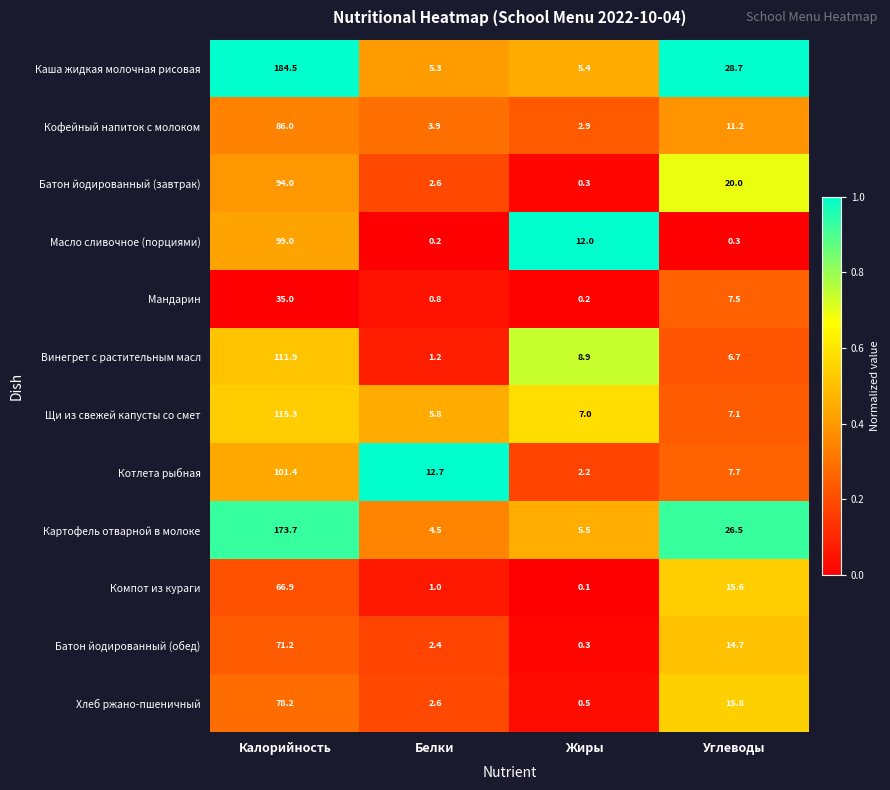

Rank the series by their maximum value, from lowest to highest.

Мандарин, Компот из кураги, Батон йодированный (обед), Хлеб ржано-пшеничный, Кофейный напиток с молоком, Батон йодированный (завтрак), Масло сливочное (порциями), Котлета рыбная, Винегрет с растительным масл, Щи из свежей капусты со смет, Картофель отварной в молоке, Каша жидкая молочная рисовая